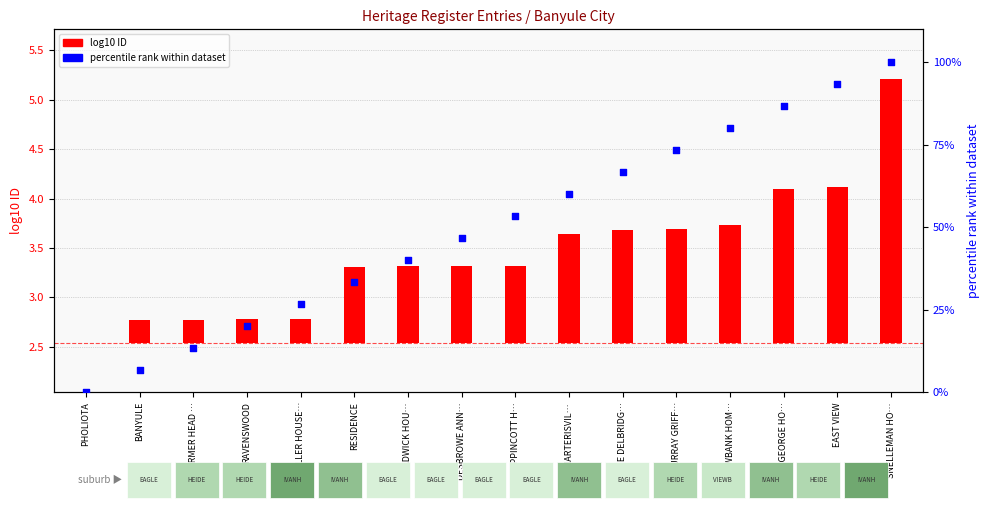

Between BANYULE and DESBROWE ANN…, which is larger?

DESBROWE ANN…